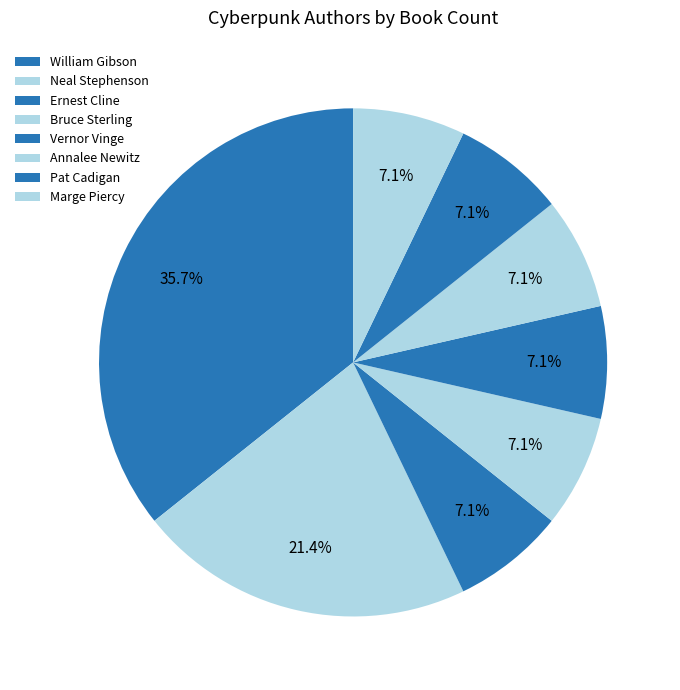

Is there a majority slice in this chart?

No